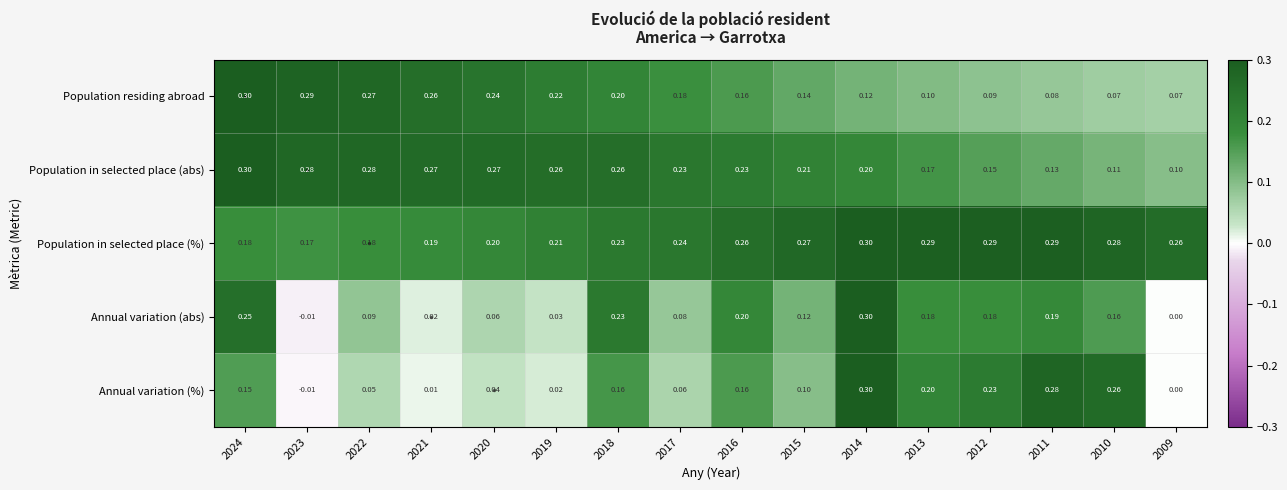

Count the number of data series in this chart.

5